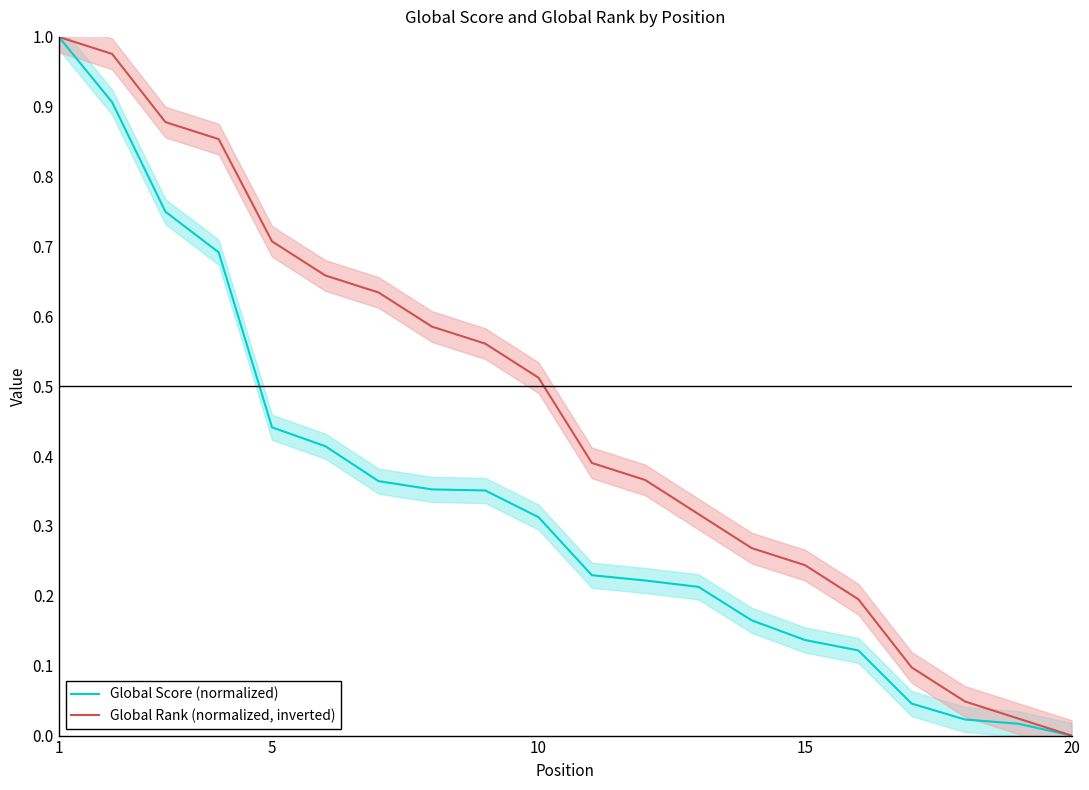

What is the difference between the maximum and minimum values in the Global Score (normalized) series?

1.0